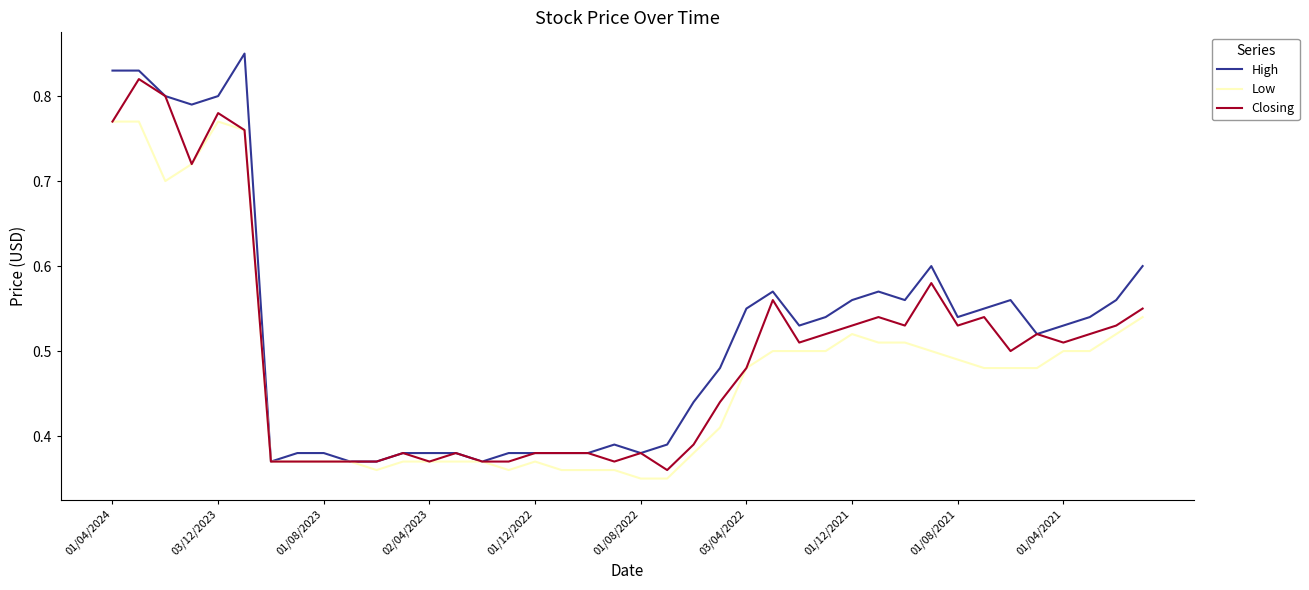

Which series has the widest spread of values?

High